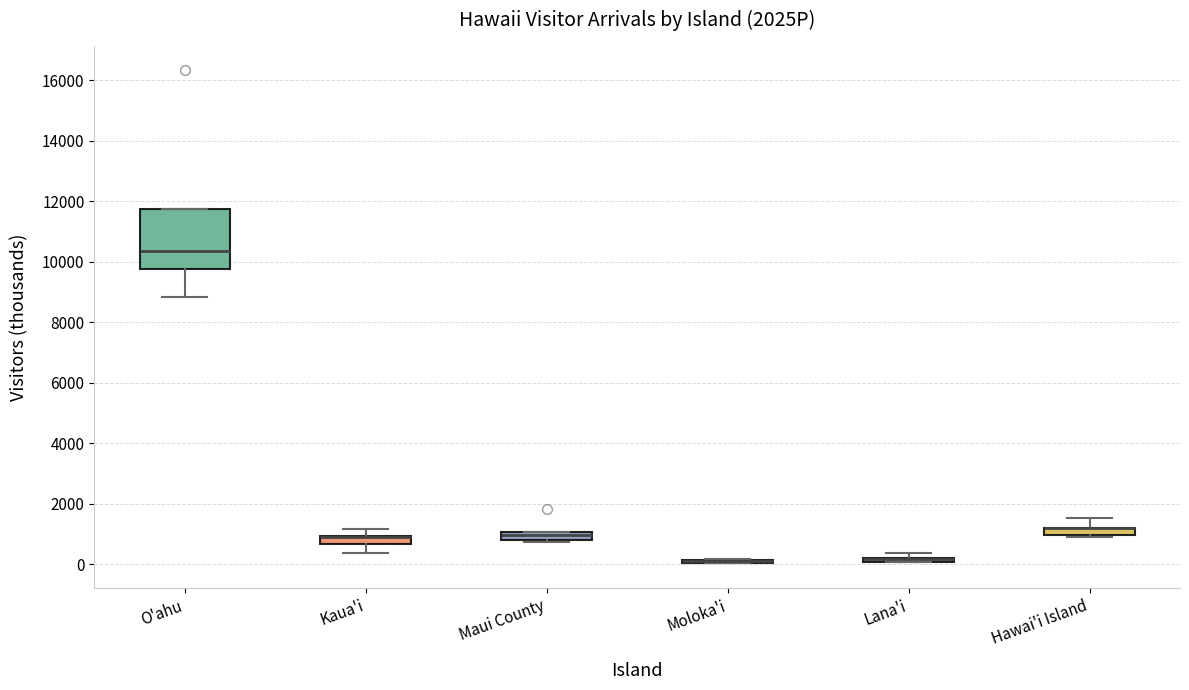

Comparing the boxes themselves (not the whiskers), which one is the tallest?

O'ahu